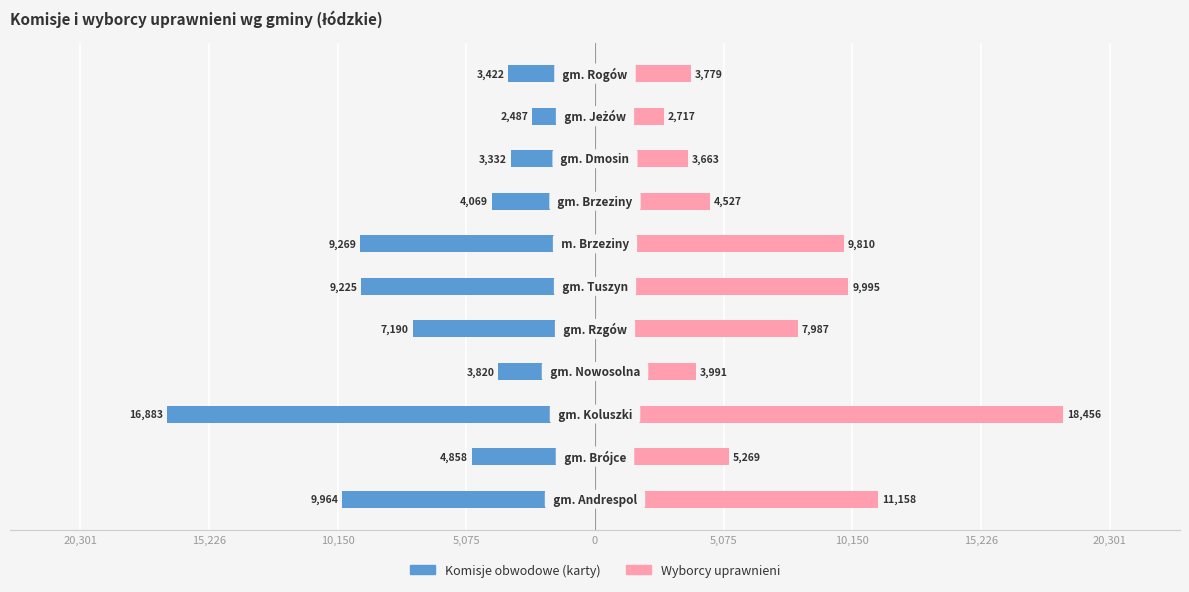

At 10,150, list the series in order from largest to smallest.

Wyborcy uprawnieni, Komisje (karty)